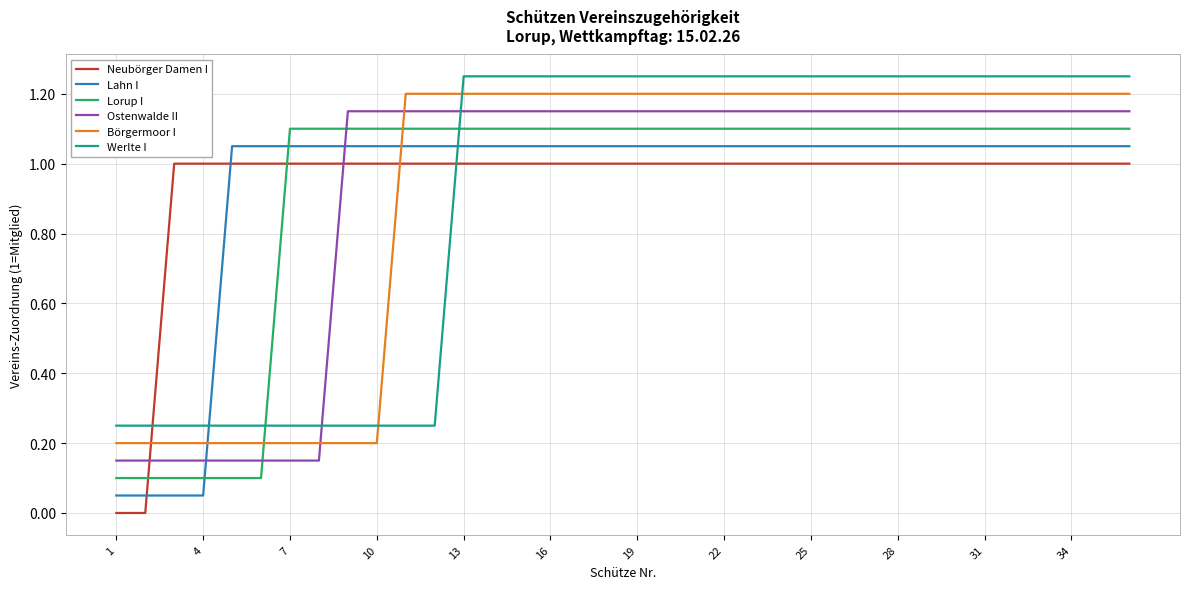

True or false: Ostenwalde II and Lahn I cross at least once.

True